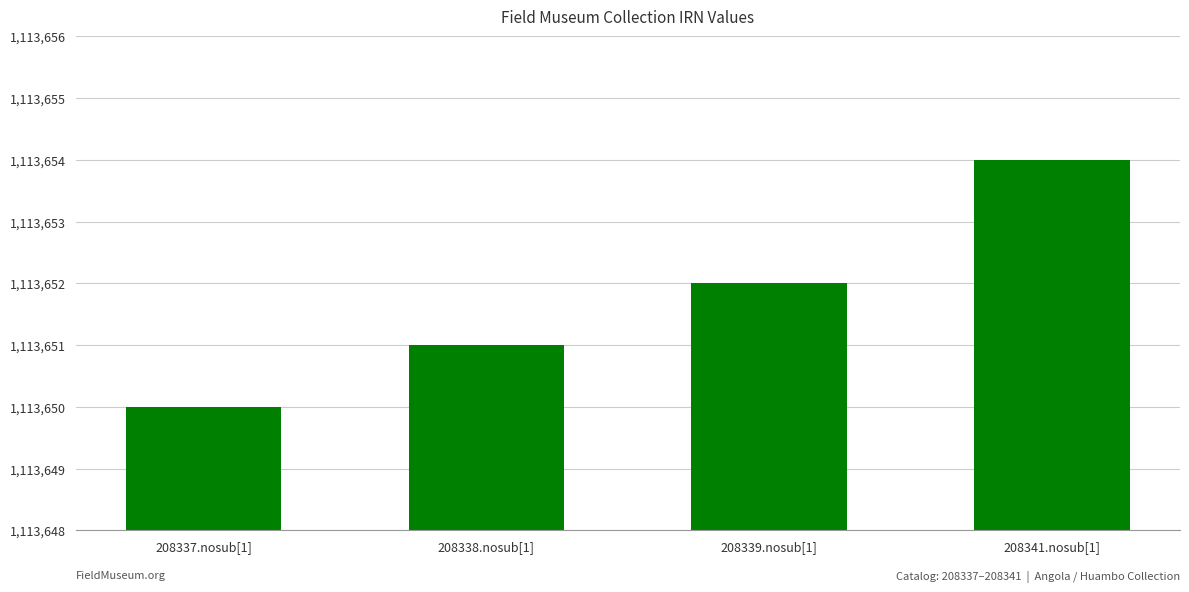

What is the ratio of the value at 208338.nosub[1] to the value at 208341.nosub[1]?

1.0